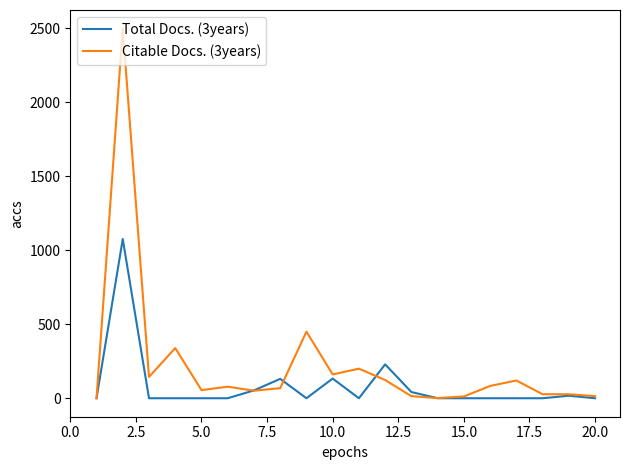

Which series has the widest spread of values?

Citable Docs. (3years)